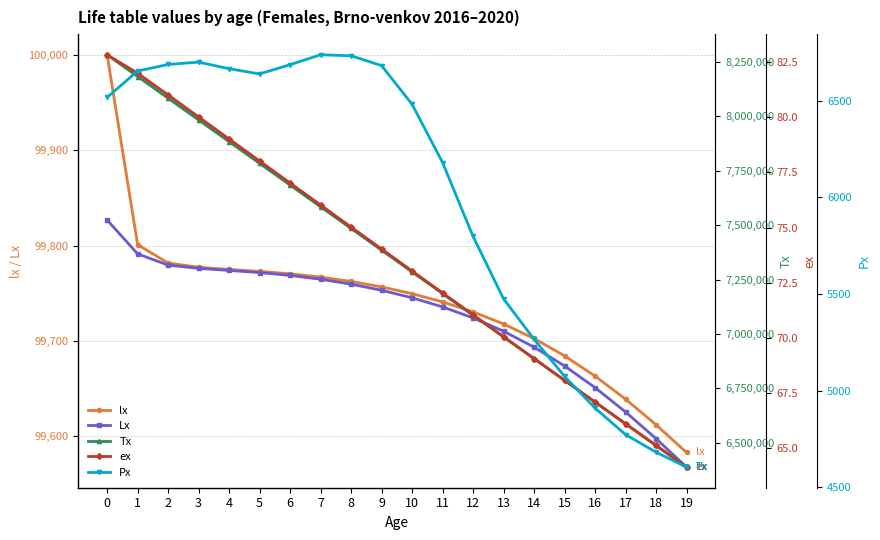

Which has a higher value, 18 or 19?

18